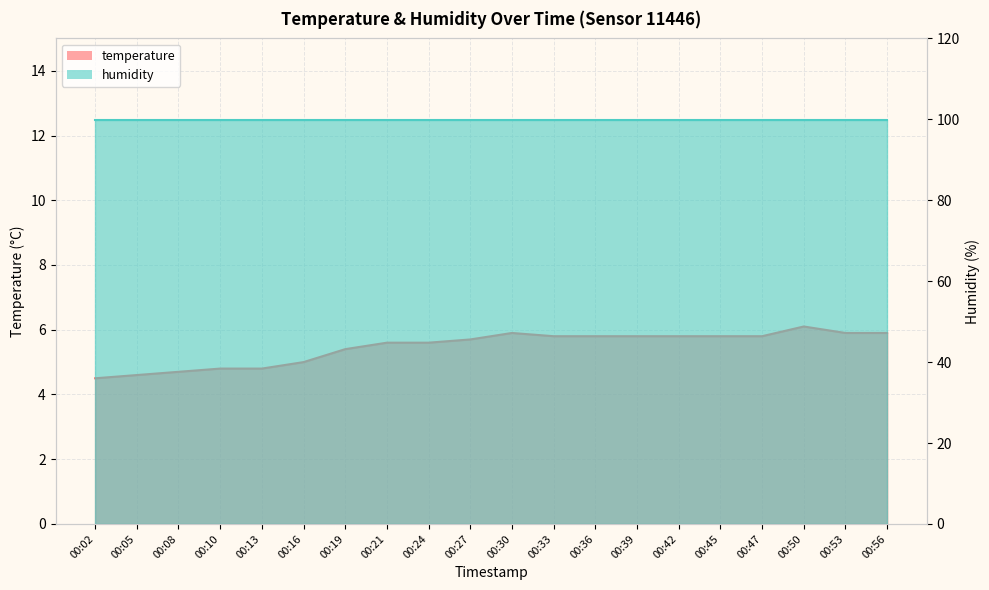

Reading left to right, list all the values displayed in this chart.

4.5	4.6	4.7	4.8	4.8	5.0	5.4	5.6	5.6	5.7	5.9	5.8	5.8	5.8	5.8	5.8	5.8	6.1	5.9	5.9